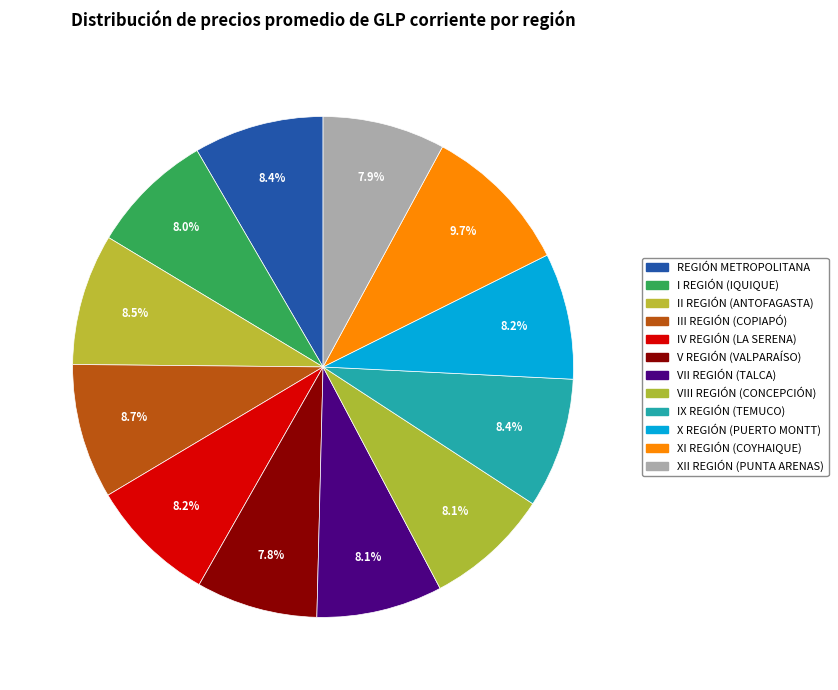

How many segments does this pie chart have?

12